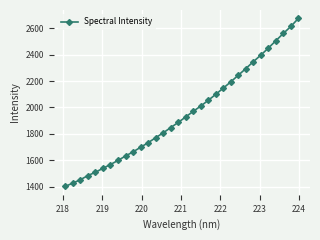

What is the maximum value shown in the chart?

2674.8